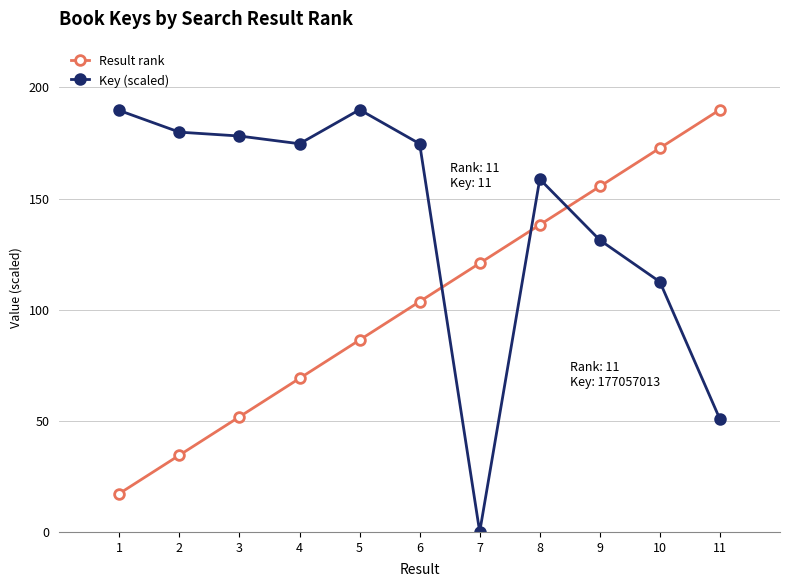

What is the sum of all Result rank values?

1140.0